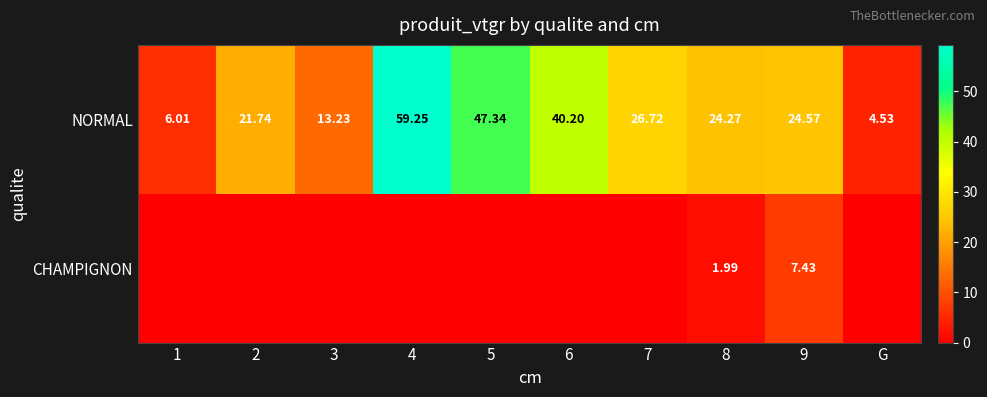

Is it true that NORMAL equals 65.9 at 5?

False